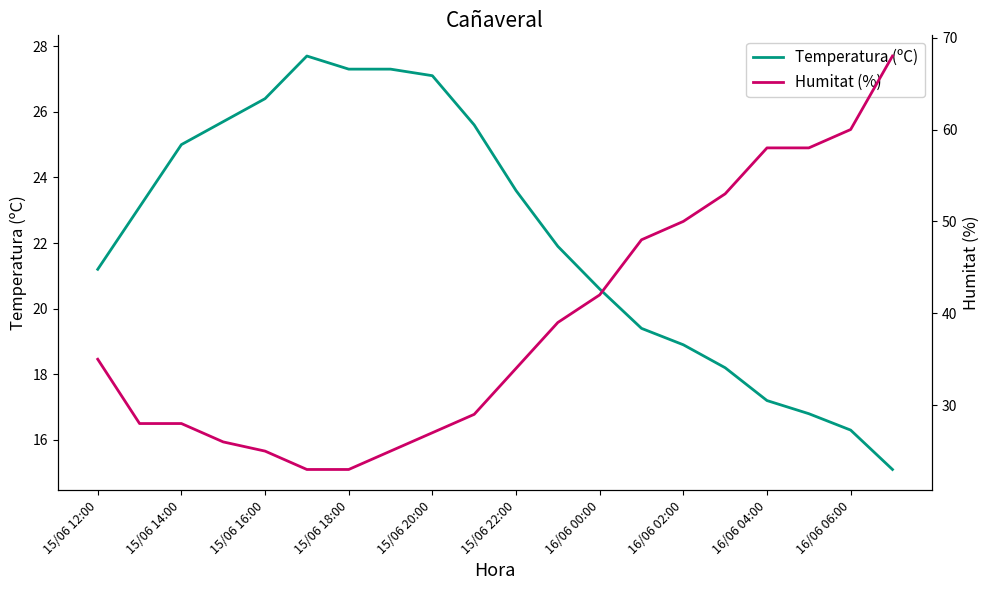

True or false: Temperatura (ºC) and Humitat (%) intersect in this chart.

True